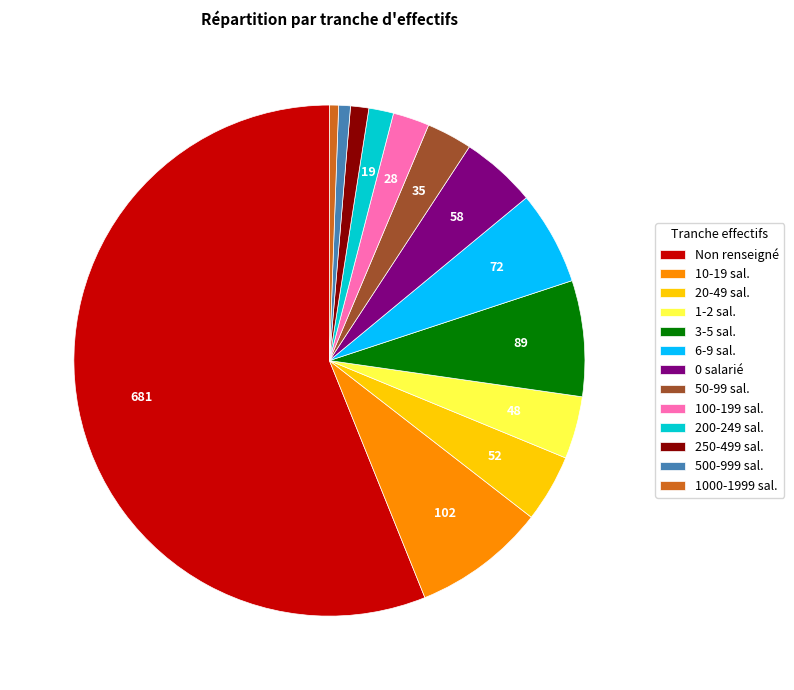

Which slice is the largest?

Non renseigné